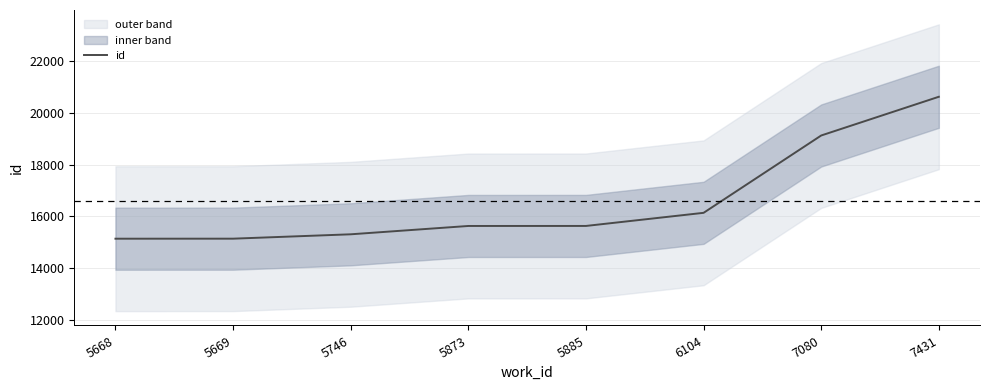

Reading right to left, extract all data points from this chart.

20622	19125	16135	15628	15627	15305	15136	15135